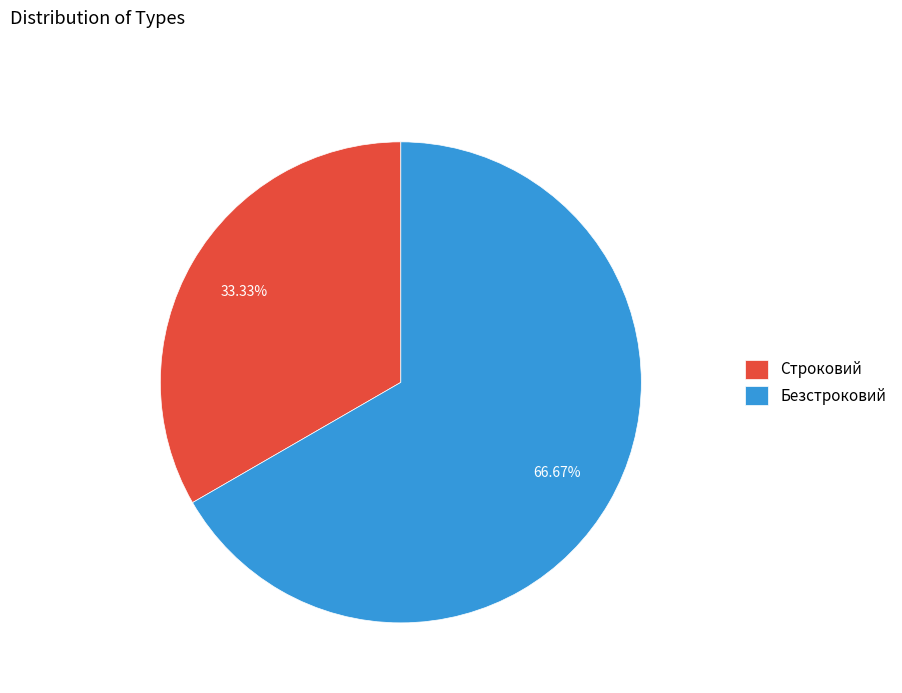

Is Строковий the majority of the pie?

No